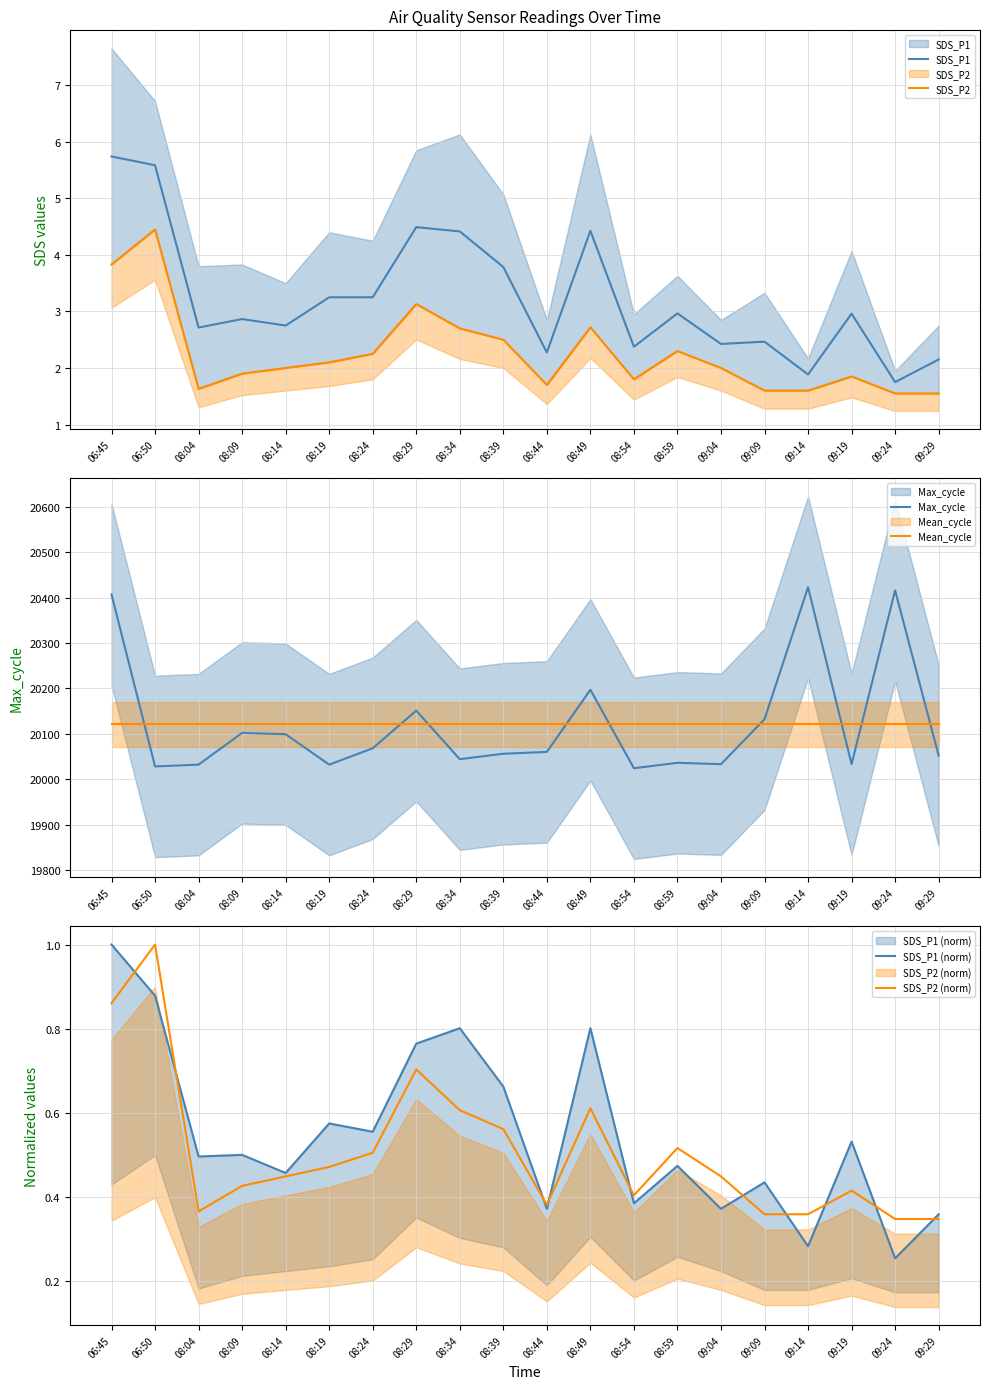

At which label does SDS_P1 reach its peak?

06:45